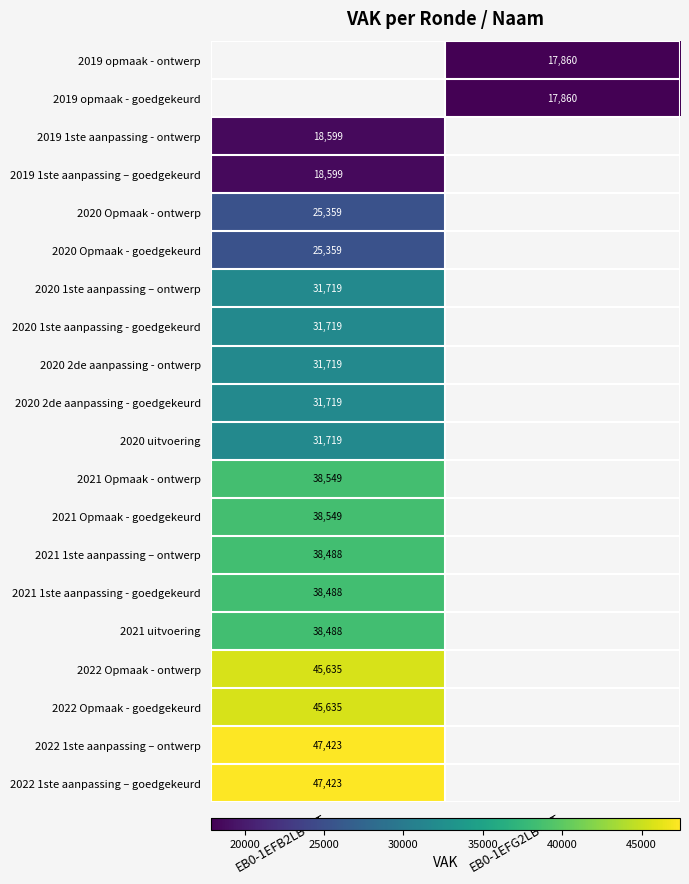

At which category does the chart reach its peak across all series?

EB0-1EFB2LB-WT